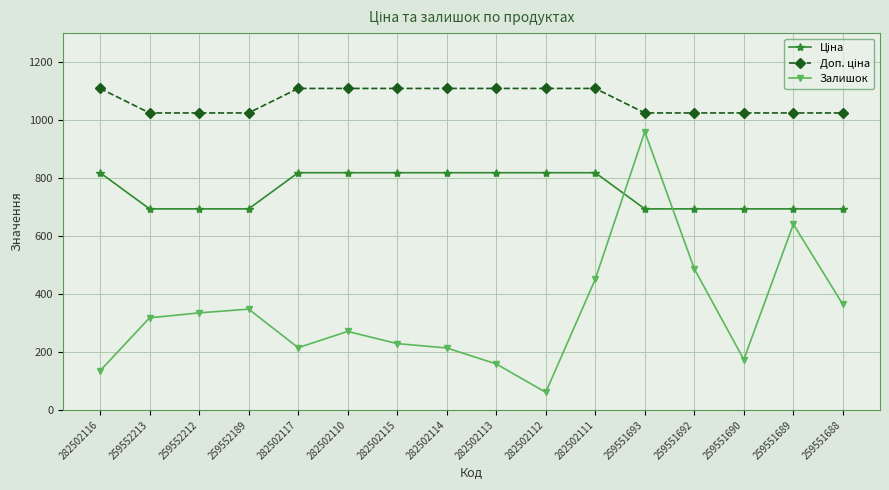

At which label is Залишок closest to 510?

259551692